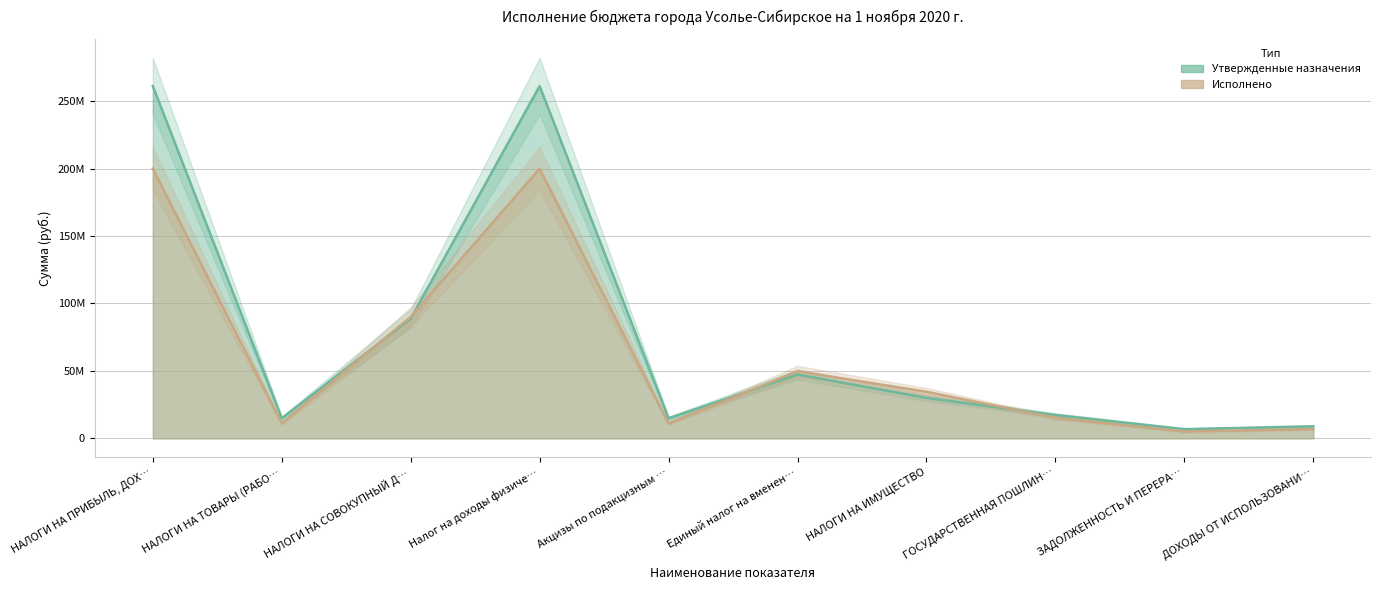

What is the difference between the highest and lowest values at НАЛОГИ НА СОВОКУПНЫЙ Д…?

1271667.1